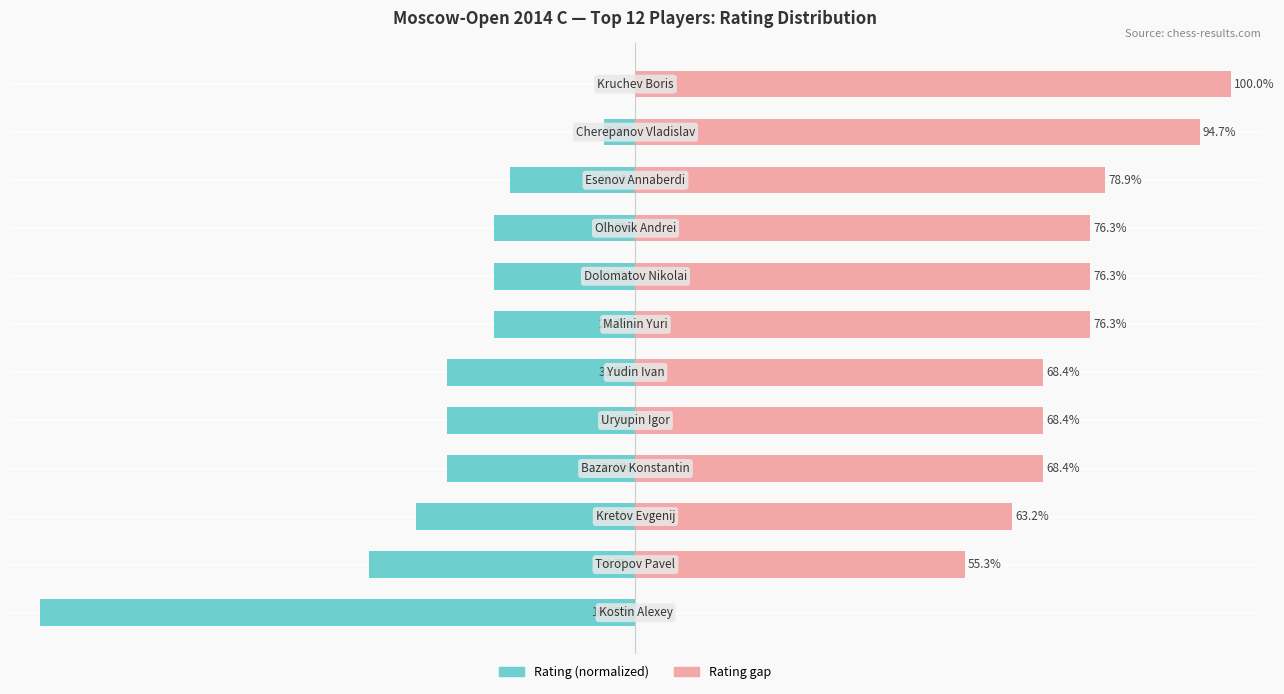

What is the value of the Rating (normalized) bar at the 10th from the left?

-21.1